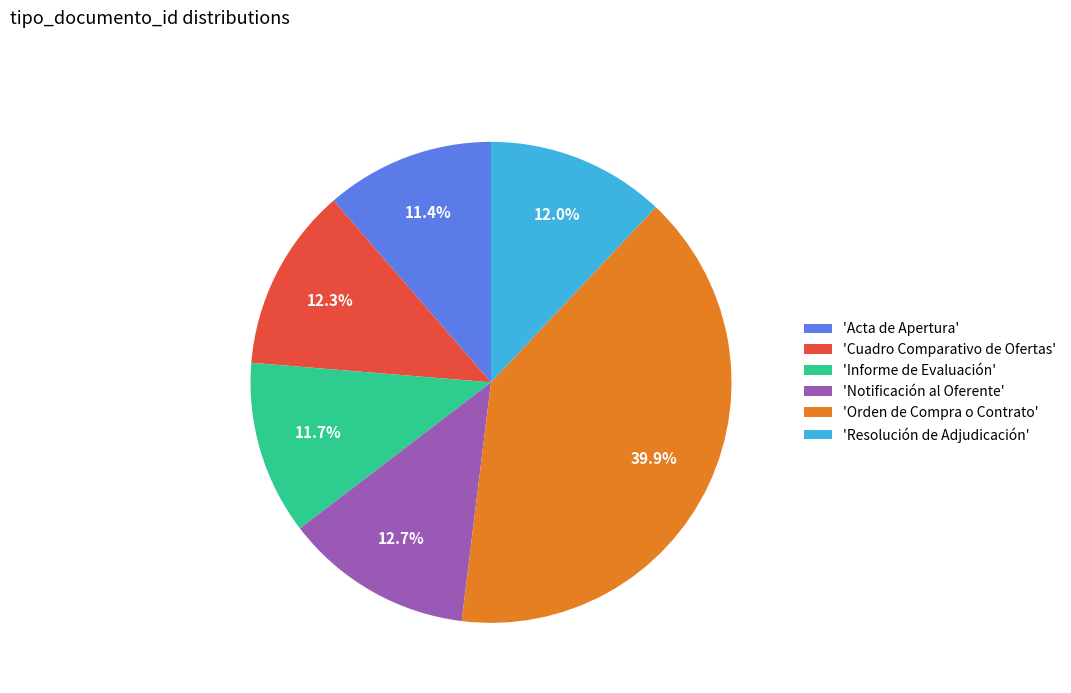

How much of the chart is everything except 'Informe de Evaluación'?

88.3%